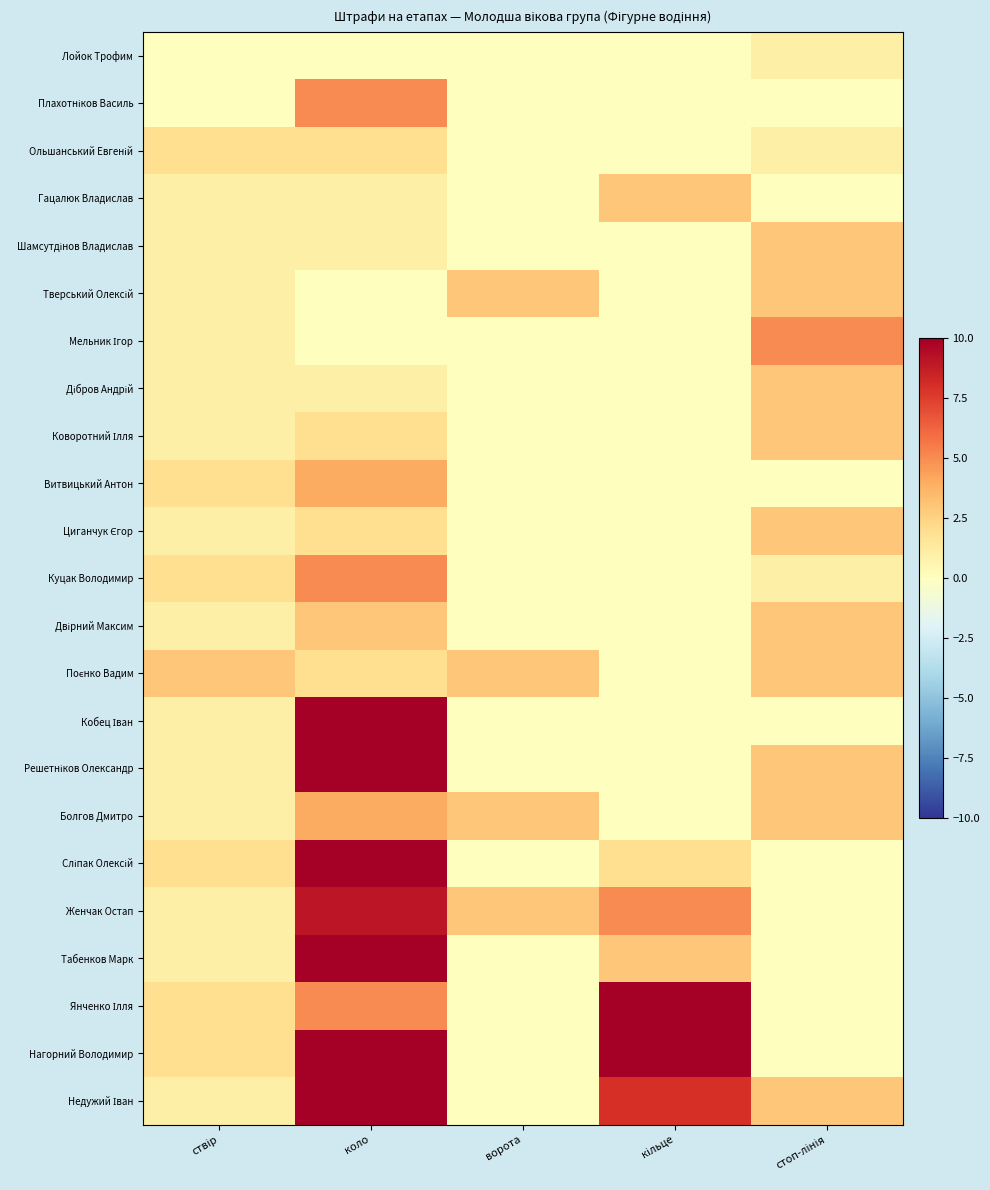

Which series changed the most between ствір and стоп-лінія?

Мельник Ігор